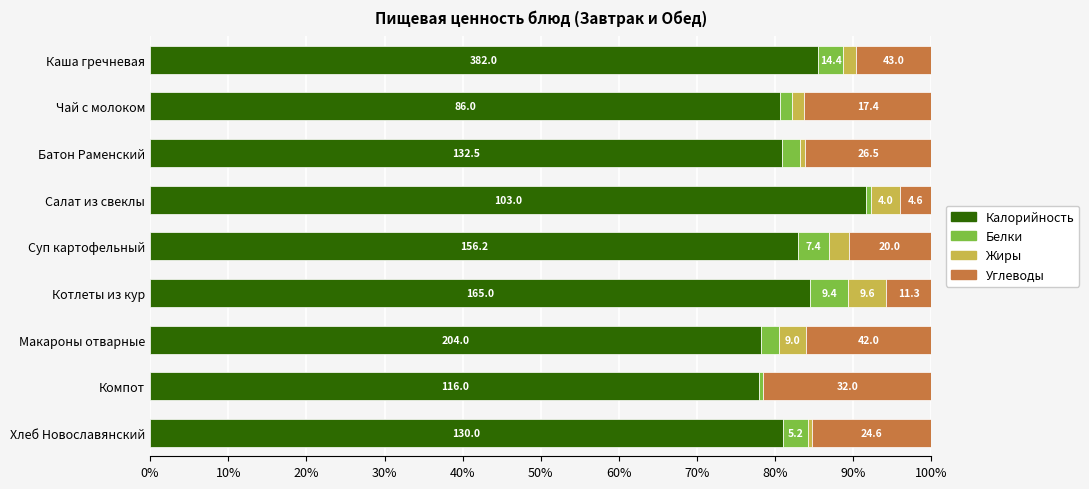

What are all the series names shown in the legend?

Калорийность, Белки, Жиры, Углеводы